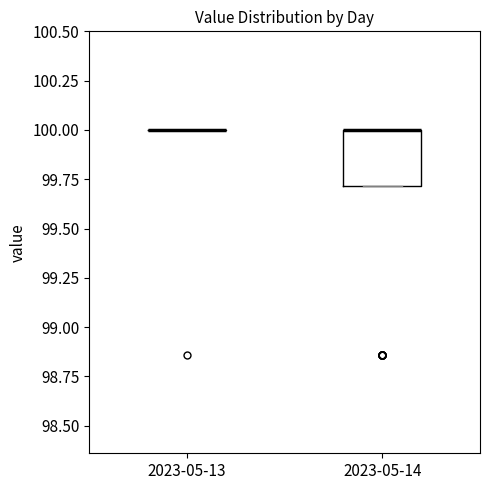

Reading left to right, read every box against the y-axis: the position of its median line, the range the box covers, and the ends of its whiskers. The values are not printed on the chart, so give them approximately, as read against the axis.

2023-05-13: box collapsed to a line at 100.0, whiskers 100.0 to 100.0
2023-05-14: median 100.0 (drawn on the box's upper edge), box 99.7 to 100.0, whiskers 99.7 to 100.0